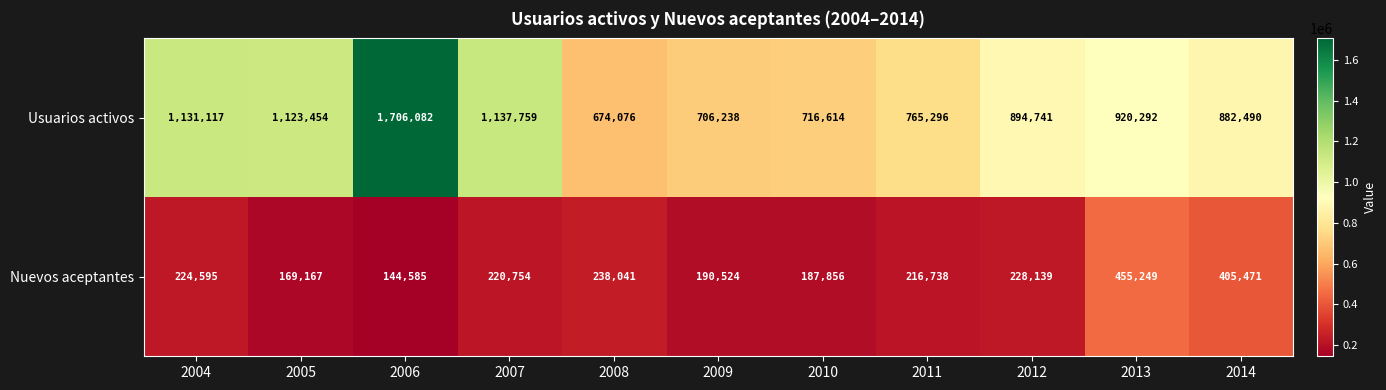

The value of Usuarios activos at 2007 is 1763518. True or false?

False